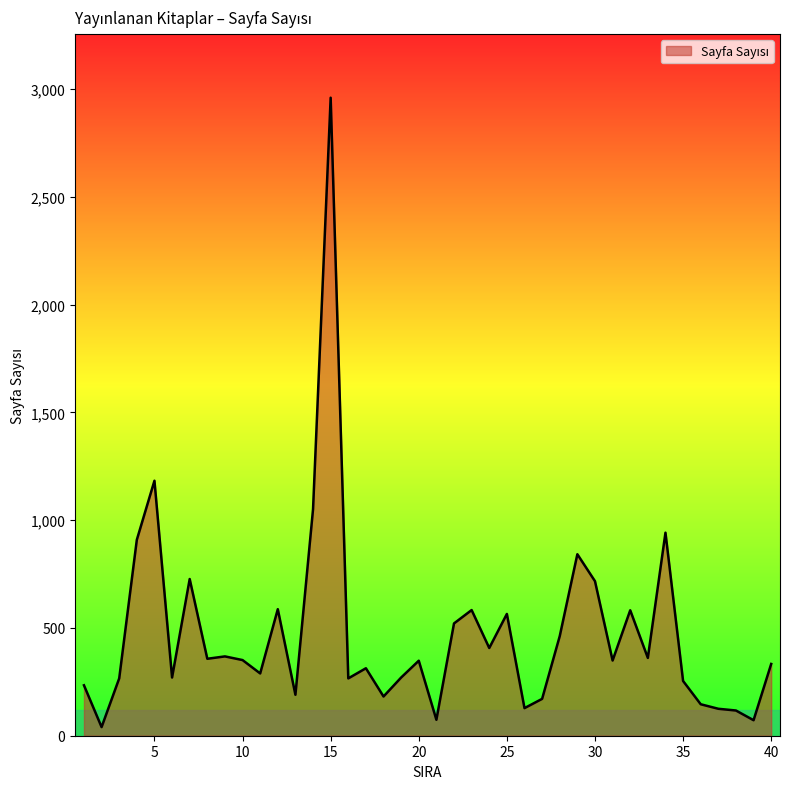

What is the maximum value shown in the chart?

2960